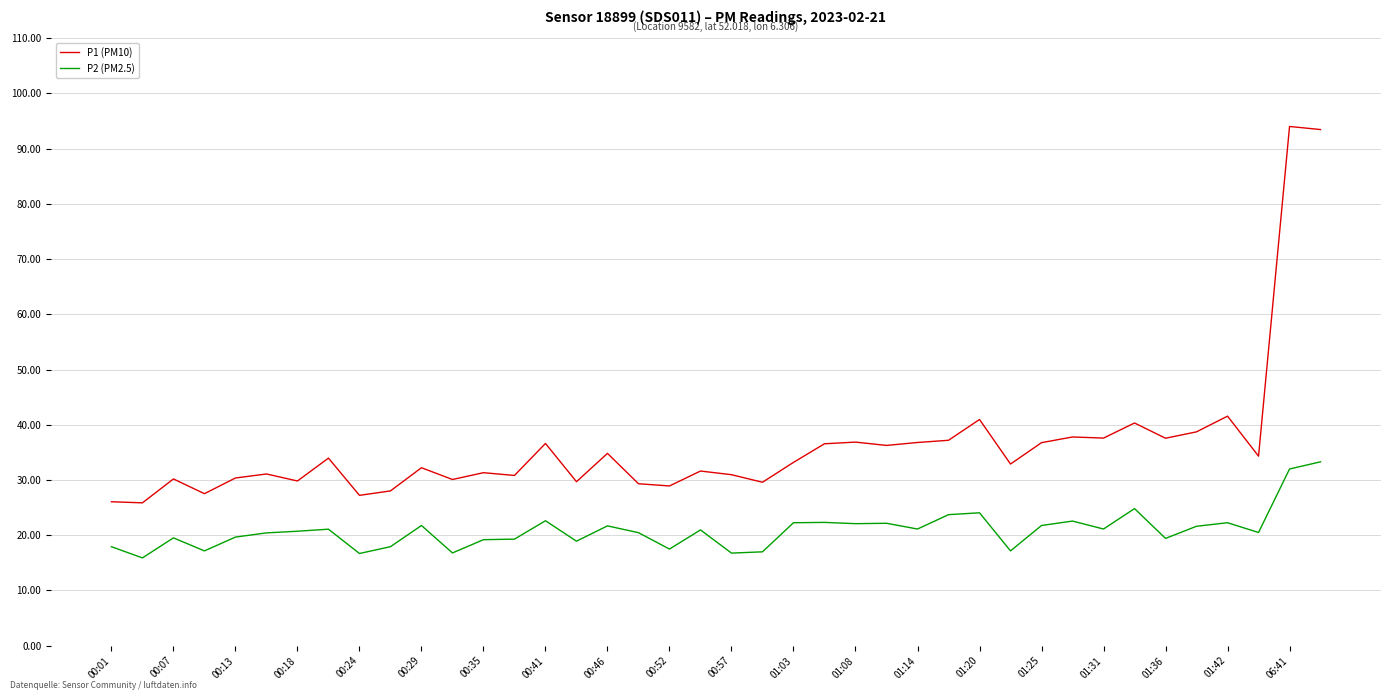

What is the difference between the maximum and minimum values in the P1 (PM10) series?

68.2